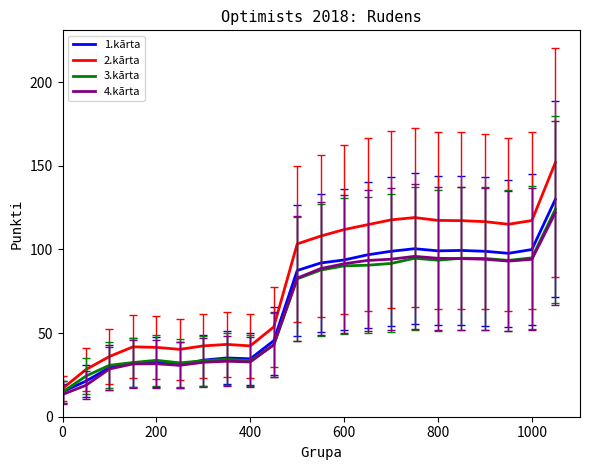

What is the smallest value displayed?

13.3